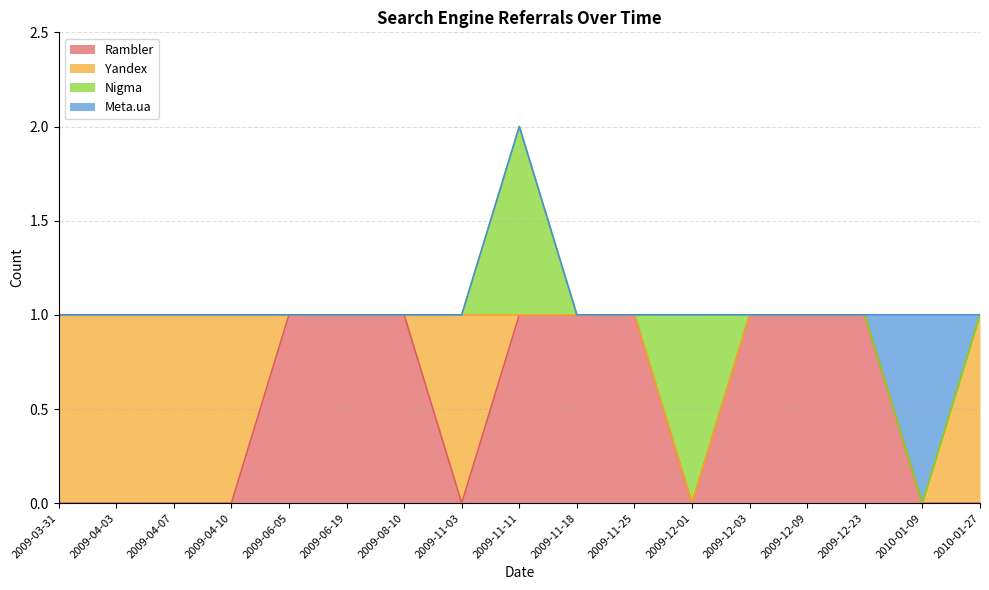

At how many categories does at least one series exceed 0?

17